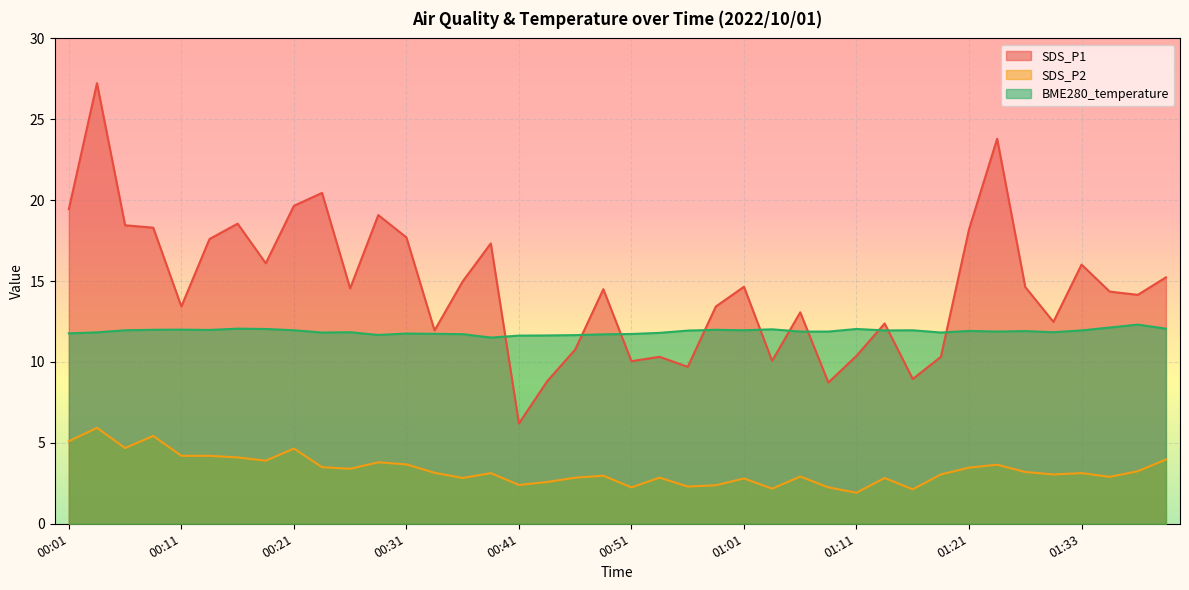

What is the spread (max minus min) of values at 01:21?

14.7